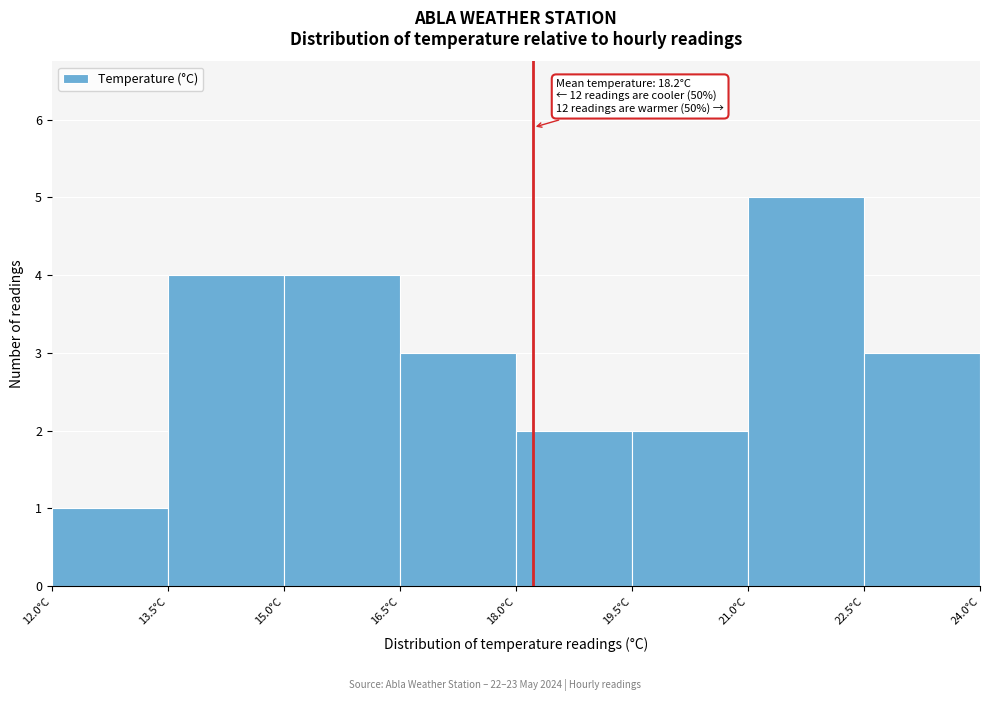

Which range on the x-axis has the tallest bar?

21.0 to 22.5